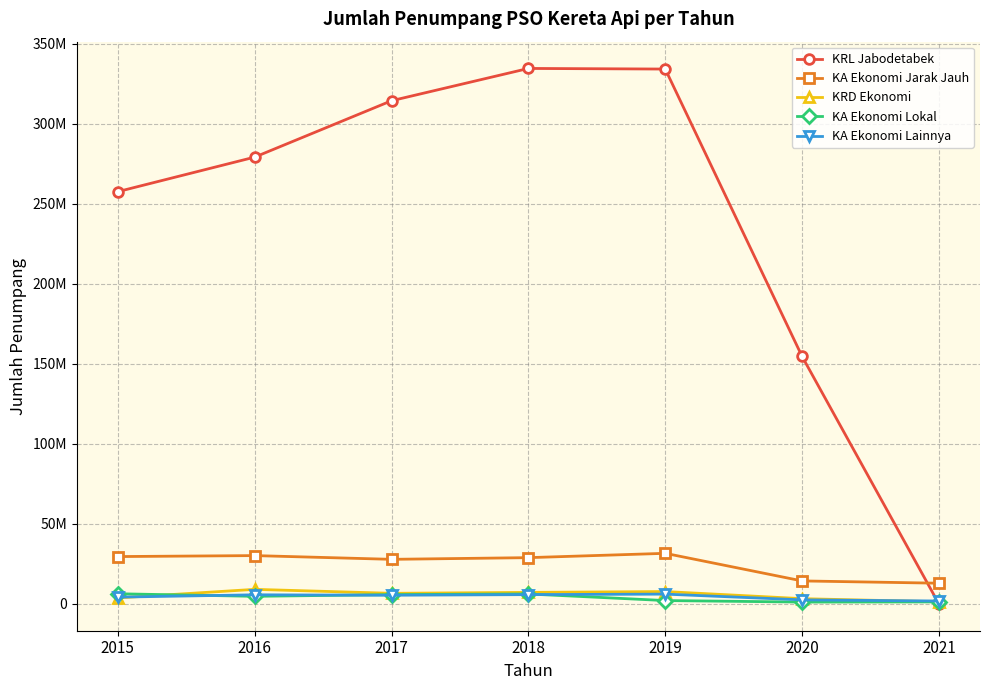

Is the value of KRL Jabodetabek at 2015 greater than the value of KA Ekonomi Lokal at 2017?

Yes